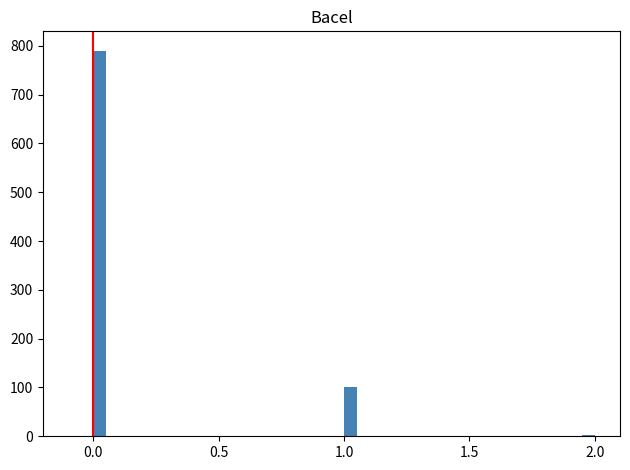

Around what value on the x-axis is the tallest bar? Give the approximate position of its centre, as read against the axis.

0.05